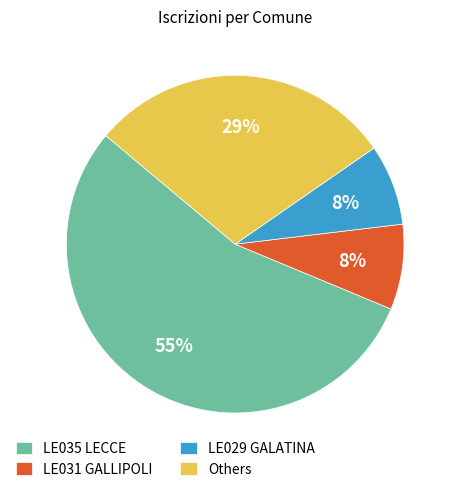

To the nearest percent, what percentage of the pie is LE035 LECCE?

55%